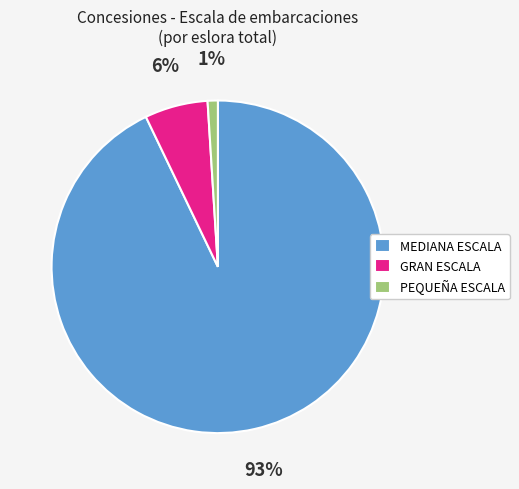

True or false: PEQUEÑA ESCALA accounts for 11% of the total.

False